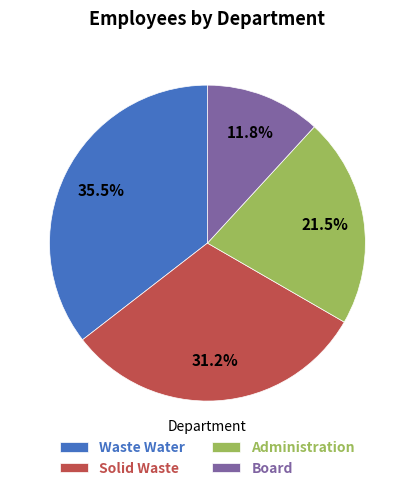

Rank the categories by value from highest to lowest.

Waste Water, Solid Waste, Administration, Board